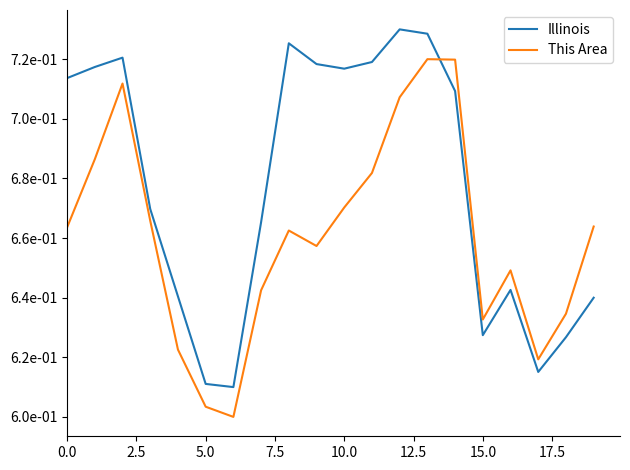

Does the chart have visible grid lines?

No